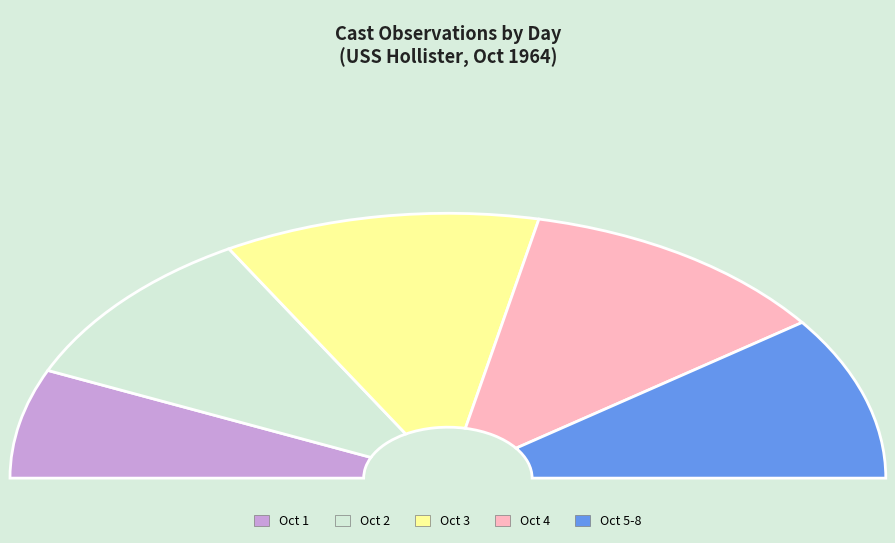

What percentage is the Day 3 slice, to the nearest percent?

27%